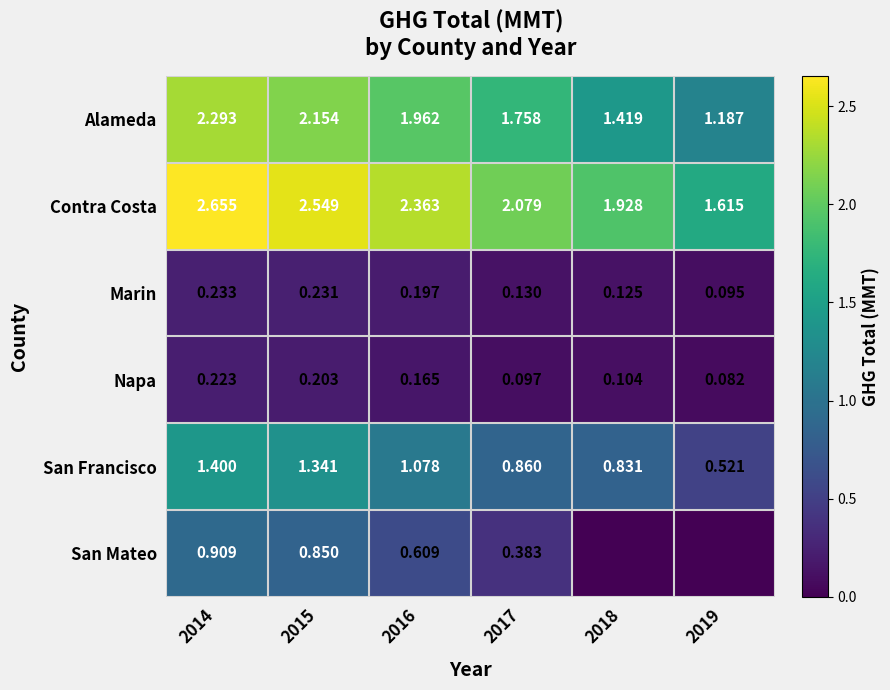

At how many categories does at least one series exceed 1?

6